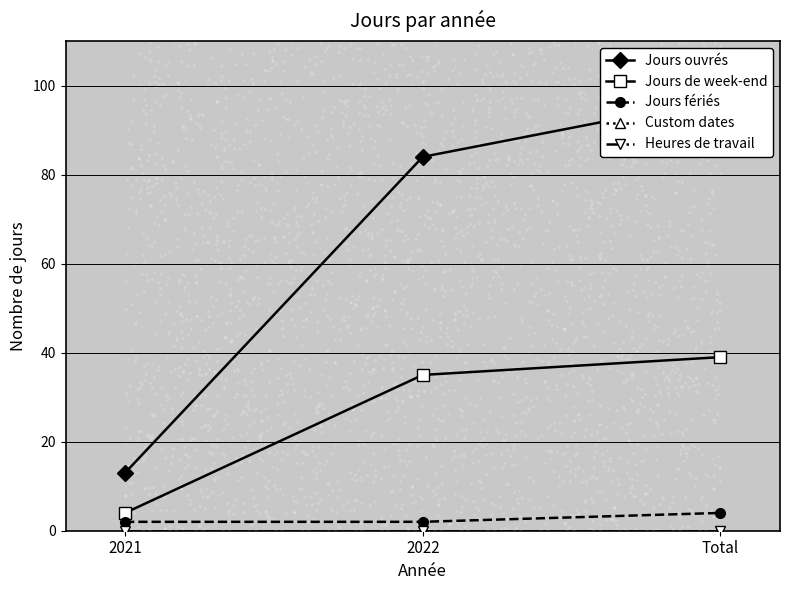

At how many categories does at least one series exceed 41?

2